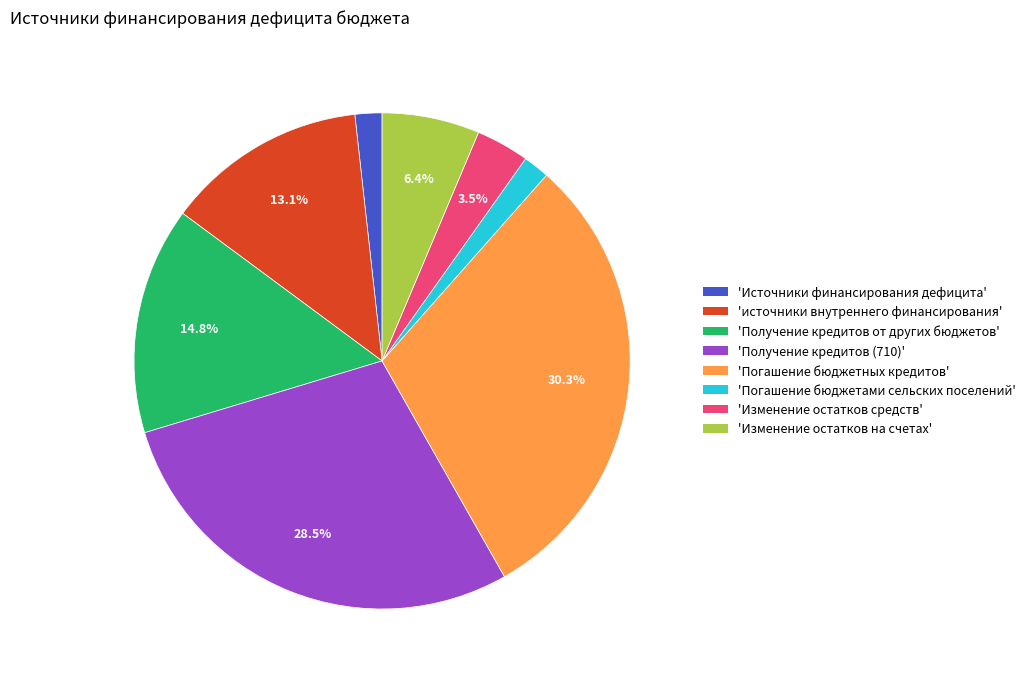

Combined, do 'Изменение остатков средств' and 'источники внутреннего финансирования' account for over 50%?

No